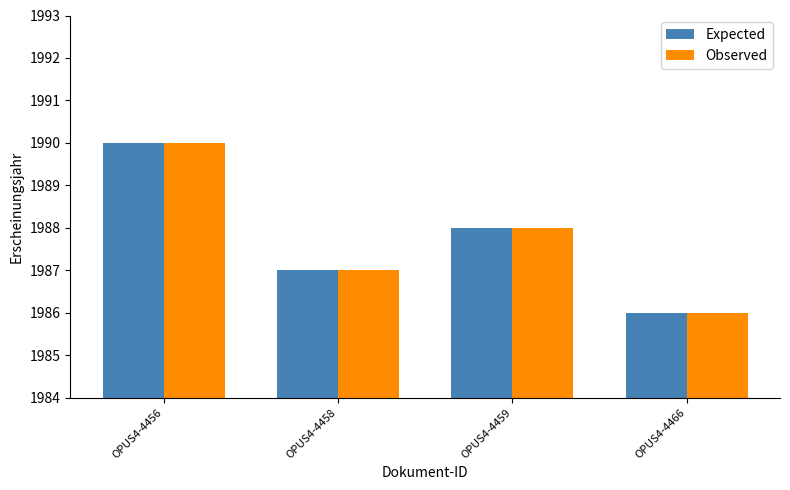

List the labels in order of Expected value, largest first.

OPUS4-4456, OPUS4-4459, OPUS4-4458, OPUS4-4466